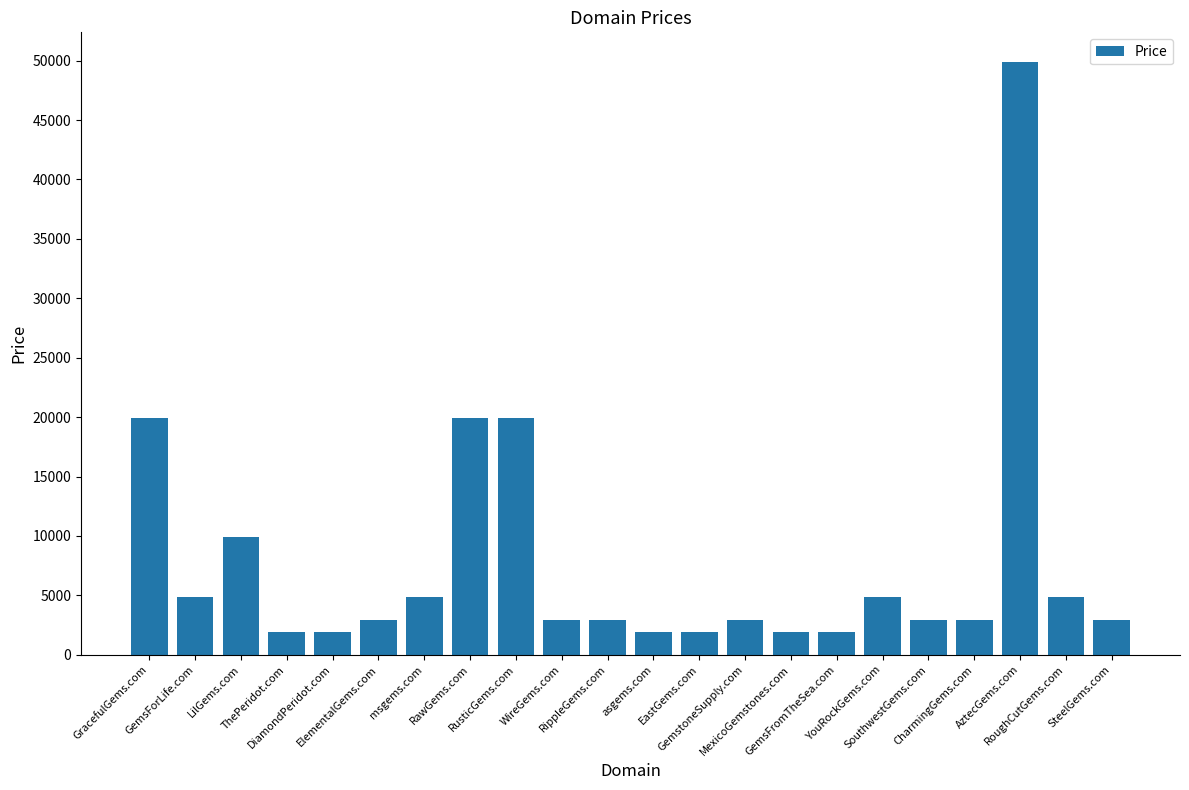

What is the smallest value displayed?

1888